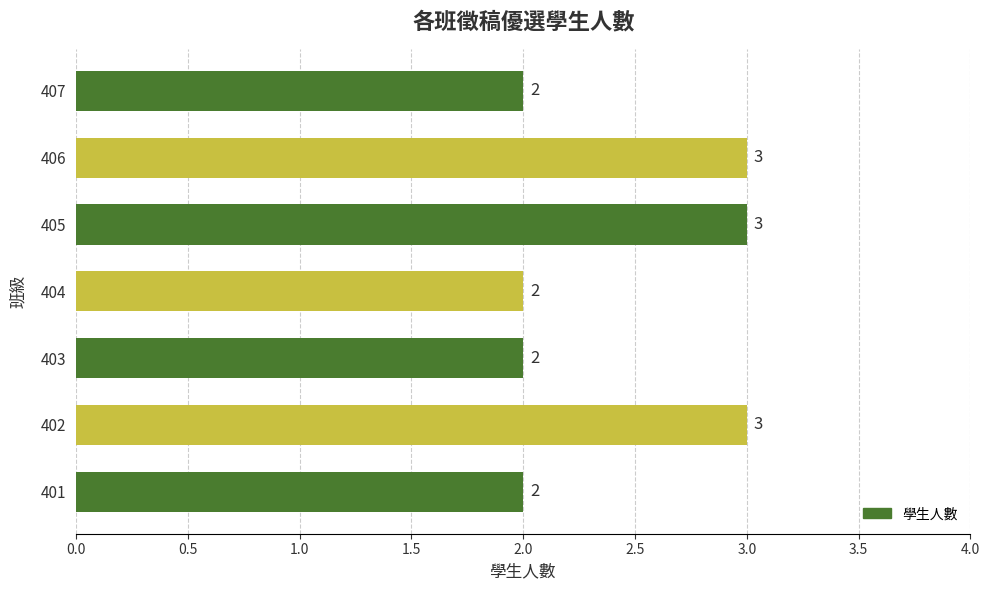

What is the change in value from 404 to 406?

+1